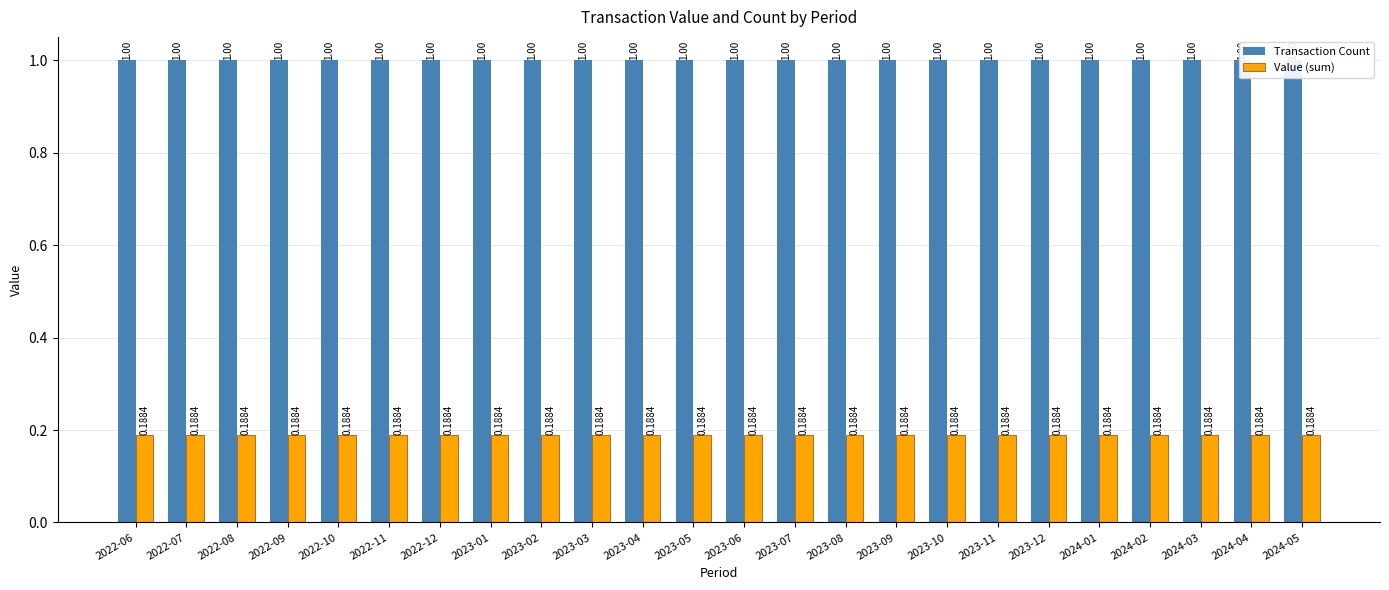

Does the chart contain stacked bars?

No